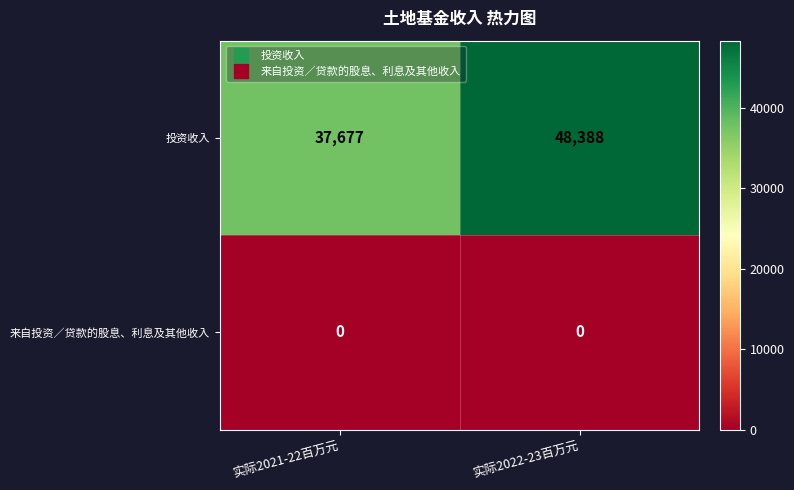

How many series are shown in this chart?

2